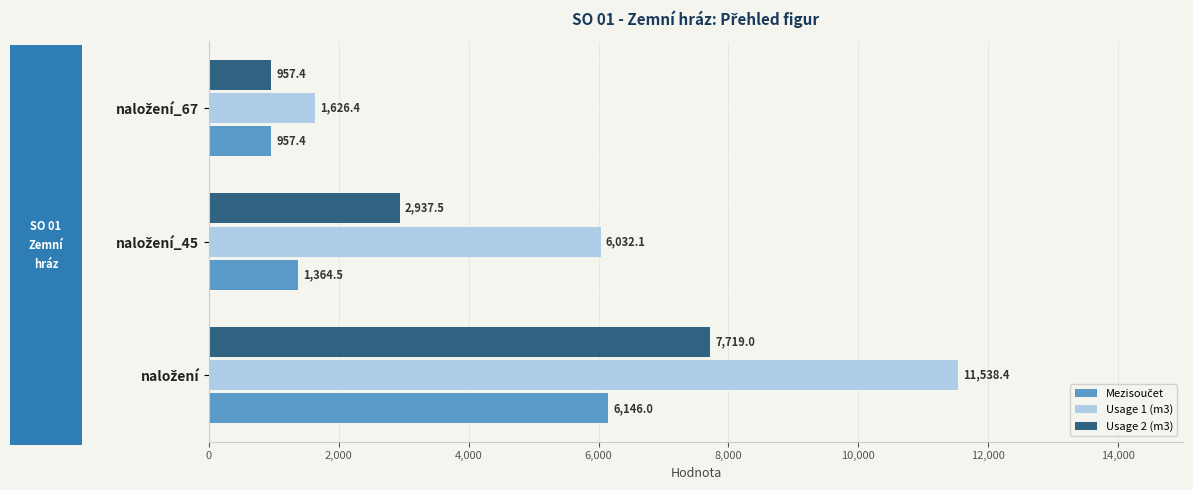

What is the minimum value shown in the chart?

957.4